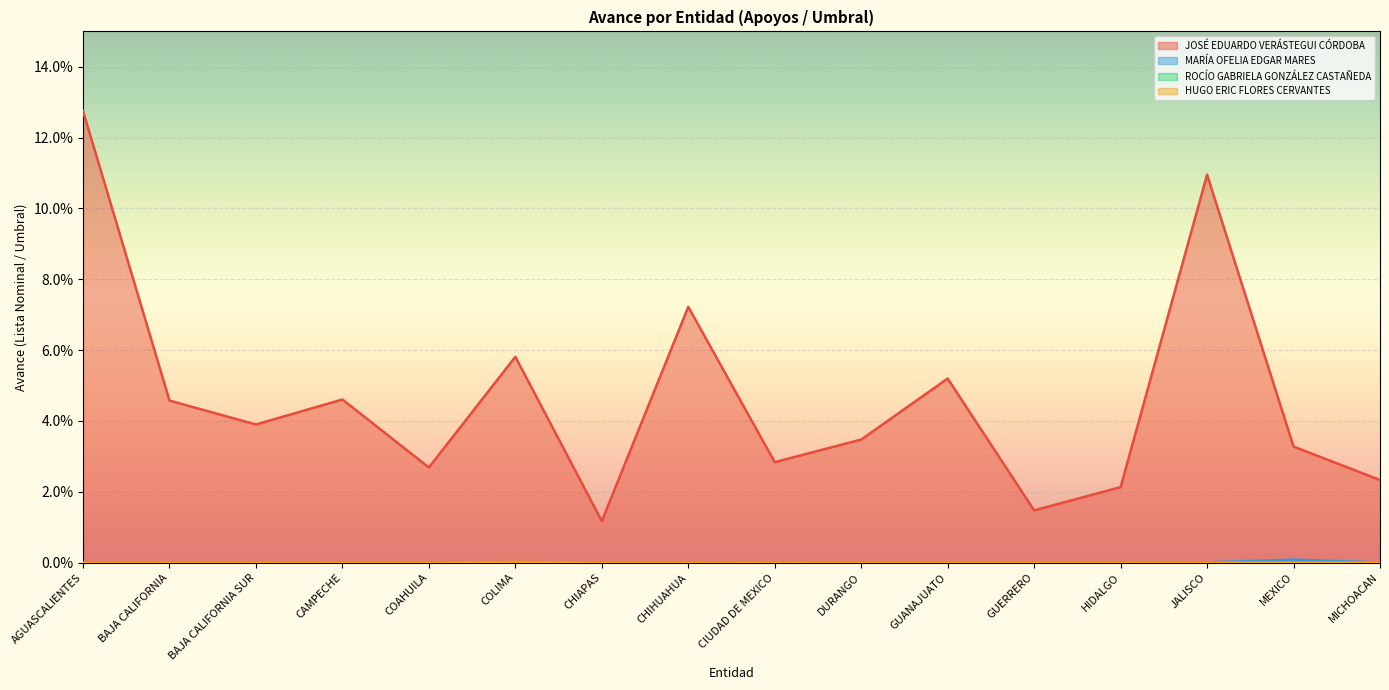

Which series has the largest range (max minus min)?

JOSÉ EDUARDO VERÁSTEGUI CÓRDOBA